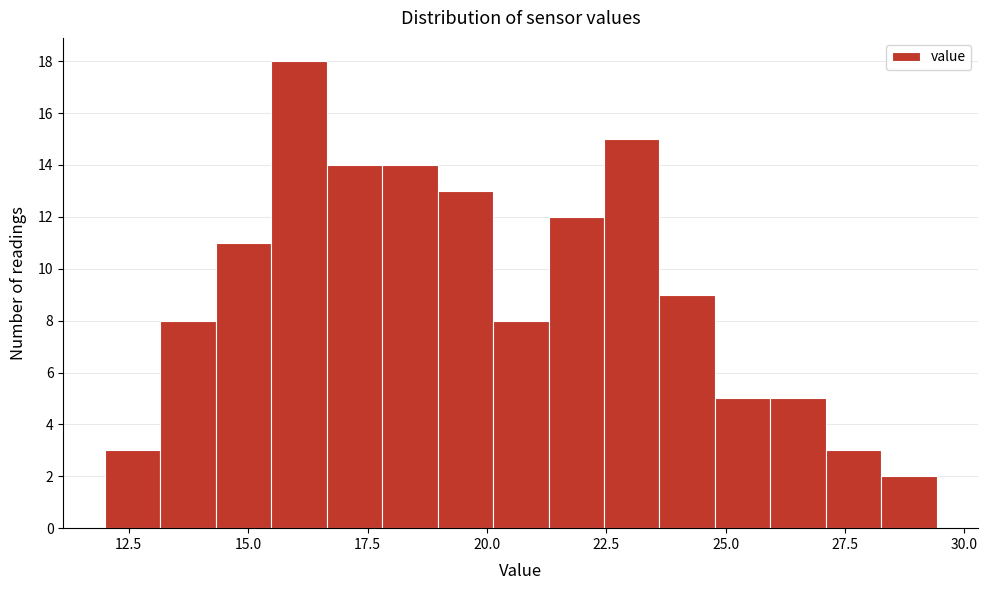

Around what value on the x-axis is the tallest bar? Give the approximate position of its centre, as read against the axis.

16.0